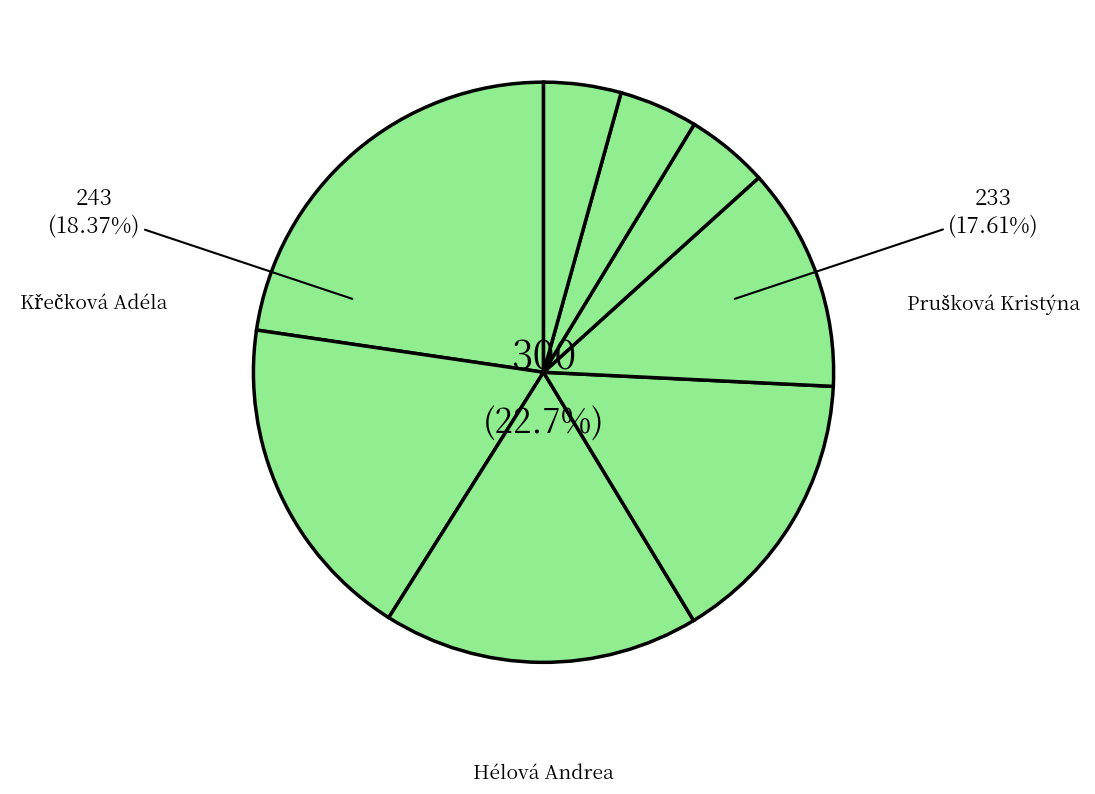

What is the change in value from Hélová Andrea to Křečková Adéla?

-57